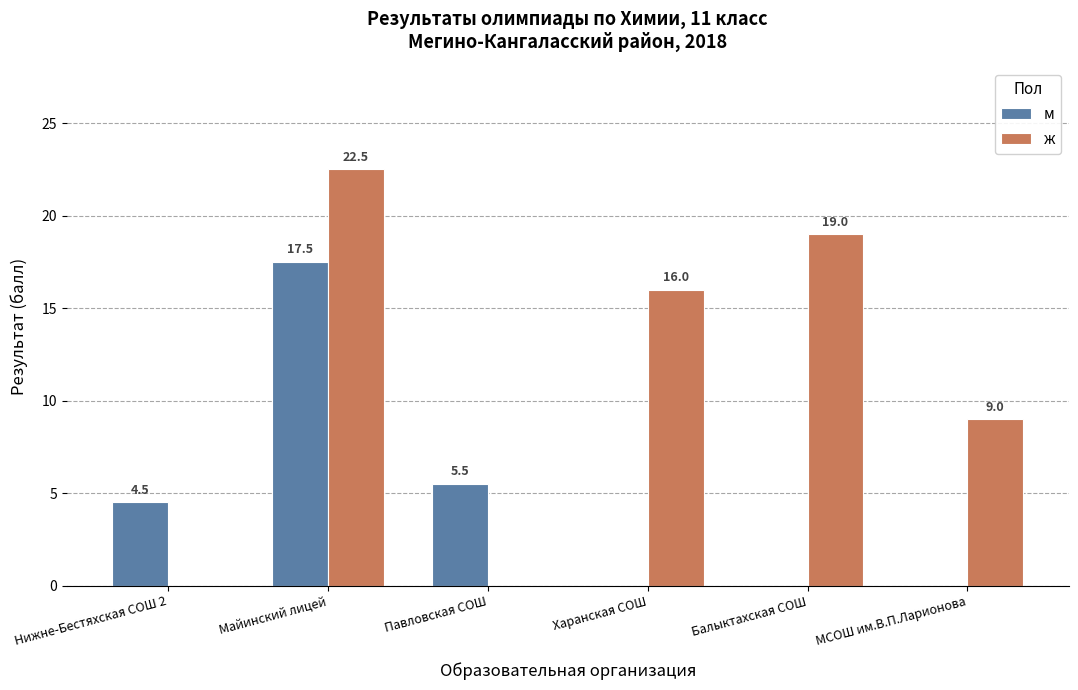

What is the sum of all ж values?

66.5